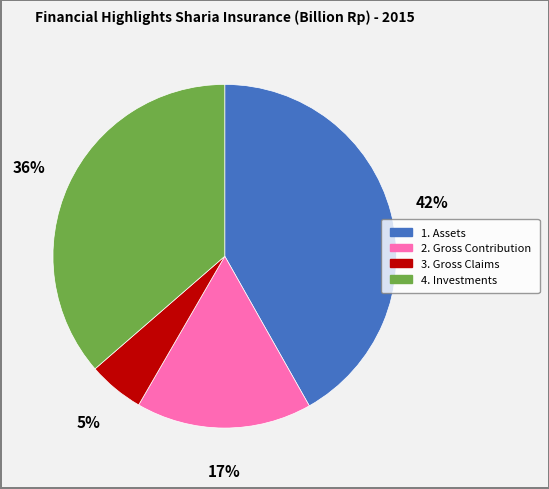

Is there a majority slice in this chart?

No